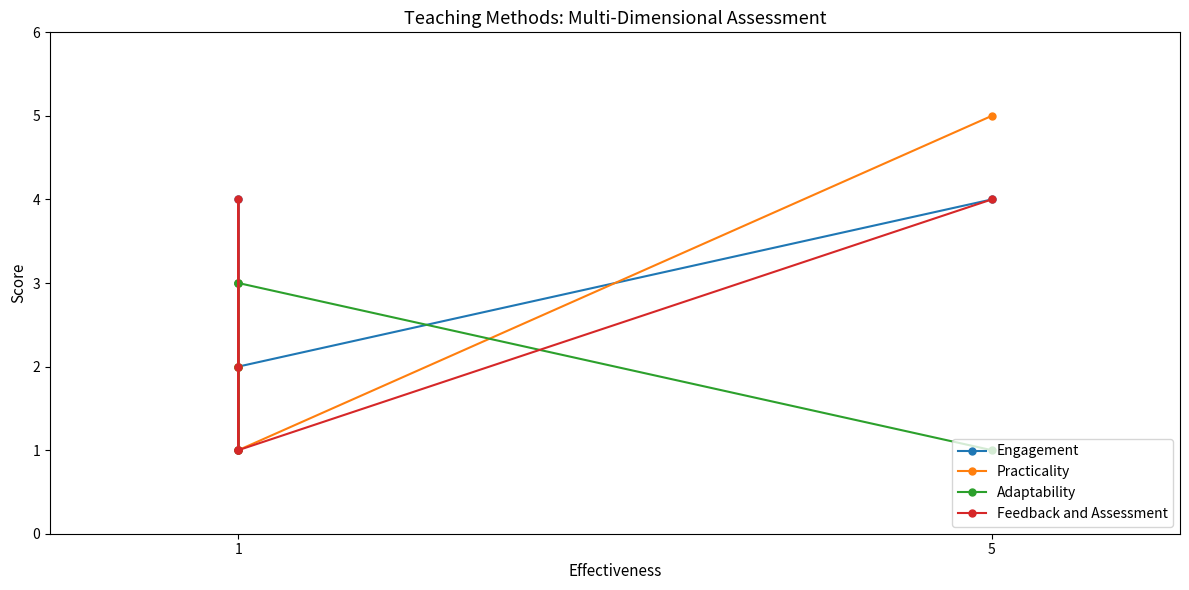

Which series has the largest range (max minus min)?

Practicality